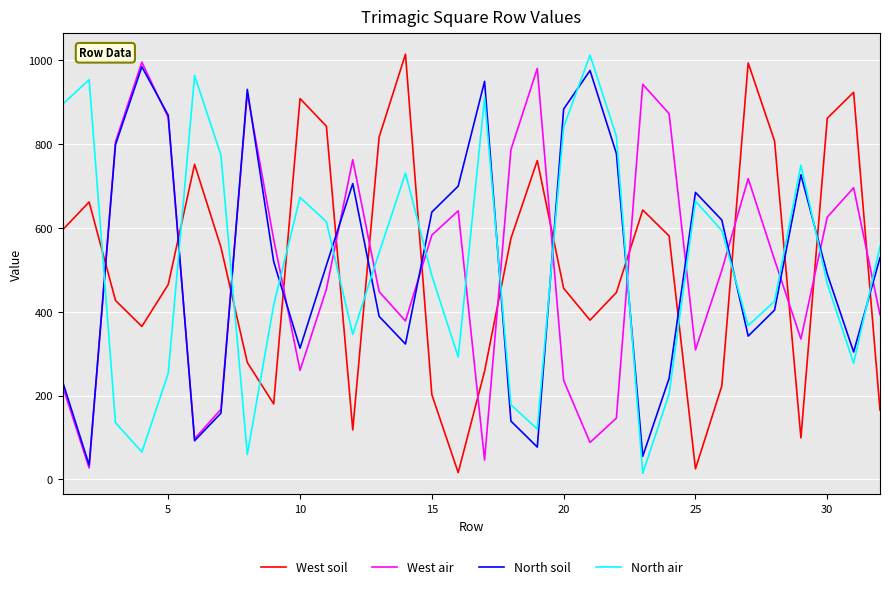

What is the highest value of the West air series?

996